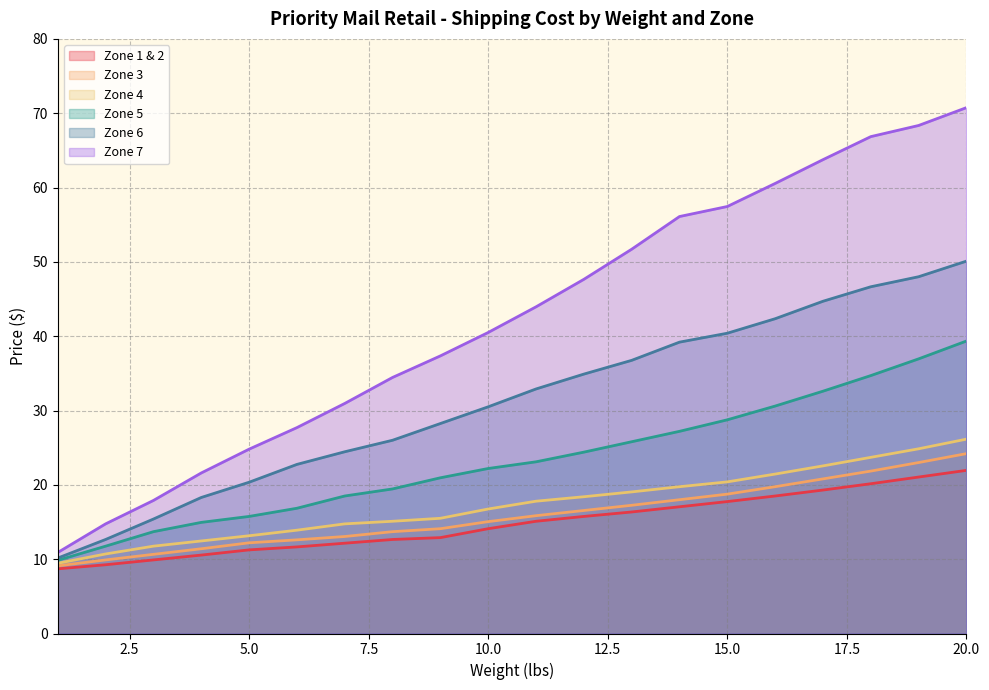

Reading right to left, list all the values displayed in this chart.

Zone 1 & 2: 20=21.9	19=21.1	18=20.1	17=19.3	16=18.5	15=17.8	14=17.1	13=16.4	12=15.8	11=15.1	10=14.1	9=12.9	8=12.7	7=12.2	6=11.7	5=11.2	4=10.6	3=9.9	2=9.2	1=8.7
Zone 3: 20=24.2	19=23.0	18=21.9	17=20.8	16=19.8	15=18.8	14=18.0	13=17.2	12=16.6	11=15.8	10=15.1	9=14.1	8=13.7	7=13.1	6=12.6	5=12.2	4=11.4	3=10.7	2=9.9	1=9.1
Zone 4: 20=26.1	19=24.9	18=23.7	17=22.6	16=21.4	15=20.4	14=19.8	13=19.1	12=18.4	11=17.8	10=16.8	9=15.5	8=15.1	7=14.8	6=13.9	5=13.2	4=12.4	3=11.8	2=10.7	1=9.4
Zone 5: 20=39.4	19=37.0	18=34.7	17=32.6	16=30.6	15=28.8	14=27.2	13=25.8	12=24.4	11=23.1	10=22.2	9=20.9	8=19.4	7=18.5	6=16.9	5=15.8	4=14.9	3=13.7	2=11.8	1=9.8
Zone 6: 20=50.1	19=48.0	18=46.6	17=44.7	16=42.4	15=40.4	14=39.2	13=36.8	12=34.9	11=32.9	10=30.5	9=28.2	8=26.0	7=24.4	6=22.8	5=20.4	4=18.3	3=15.4	2=12.7	1=10.2
Zone 7: 20=70.8	19=68.3	18=66.8	17=63.8	16=60.5	15=57.5	14=56.1	13=51.7	12=47.6	11=44.0	10=40.5	9=37.4	8=34.5	7=30.9	6=27.7	5=24.8	4=21.6	3=17.9	2=14.8	1=10.9